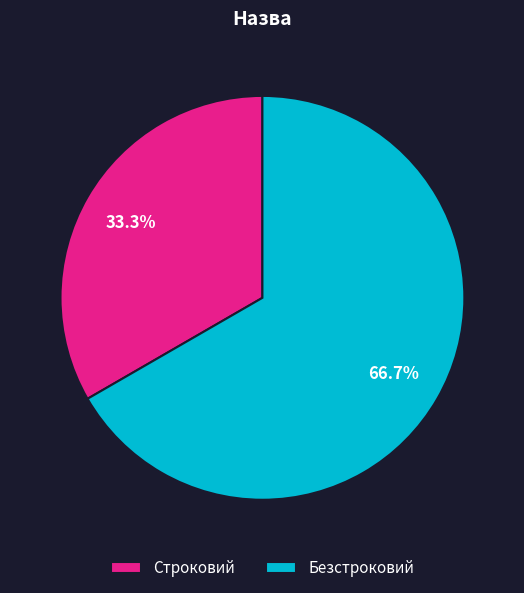

Is the sum of Строковий and Безстроковий greater than half?

Yes